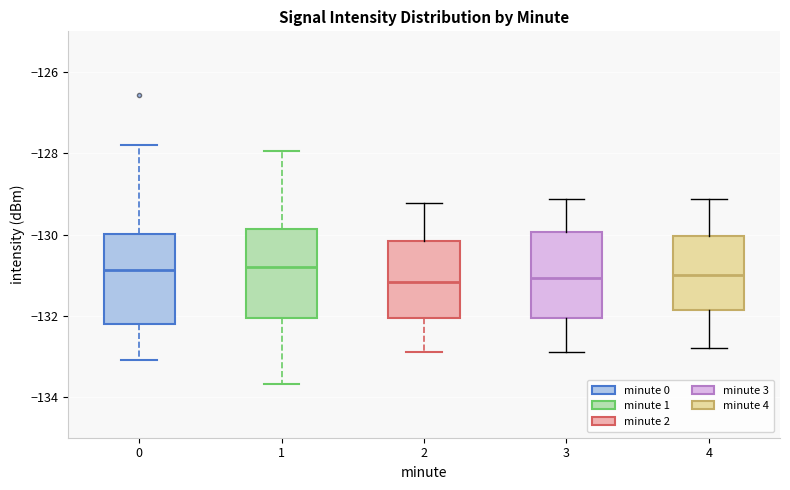

Reading left to right, transcribe this box plot: for each box, give where its median line is, the range the box spans, and where its two whiskers end, as read against the y-axis. The values are not printed on the chart, so give them approximately, as read against the axis.

0: median -130.8, box -132.2 to -130.0, whiskers -133.0 to -127.8
1: median -130.8, box -132.0 to -129.8, whiskers -133.6 to -128.0
2: median -131.2, box -132.0 to -130.2, whiskers -132.8 to -129.2
3: median -131.0, box -132.0 to -130.0, whiskers -132.8 to -129.2
4: median -131.0, box -131.8 to -130.0, whiskers -132.8 to -129.2